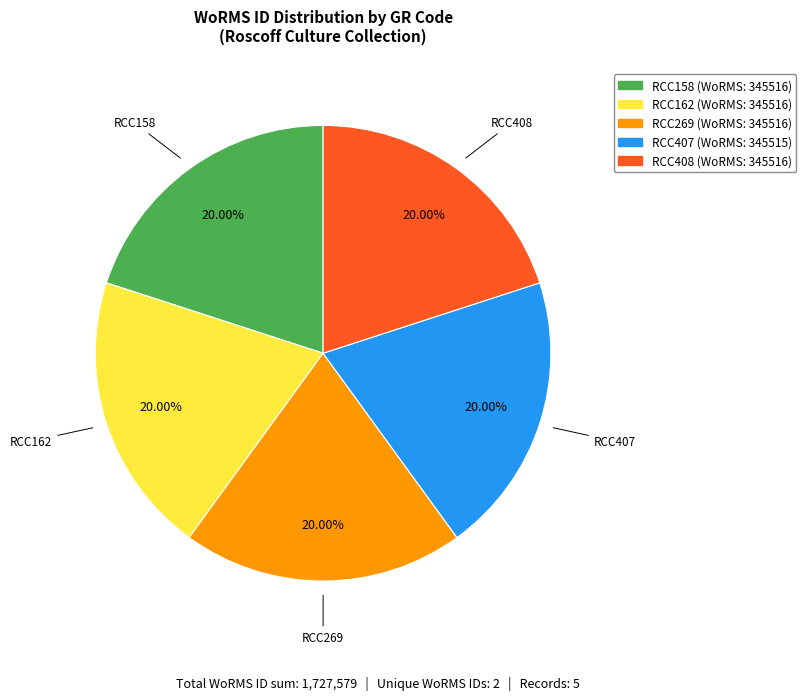

Count the number of slices in the pie.

5